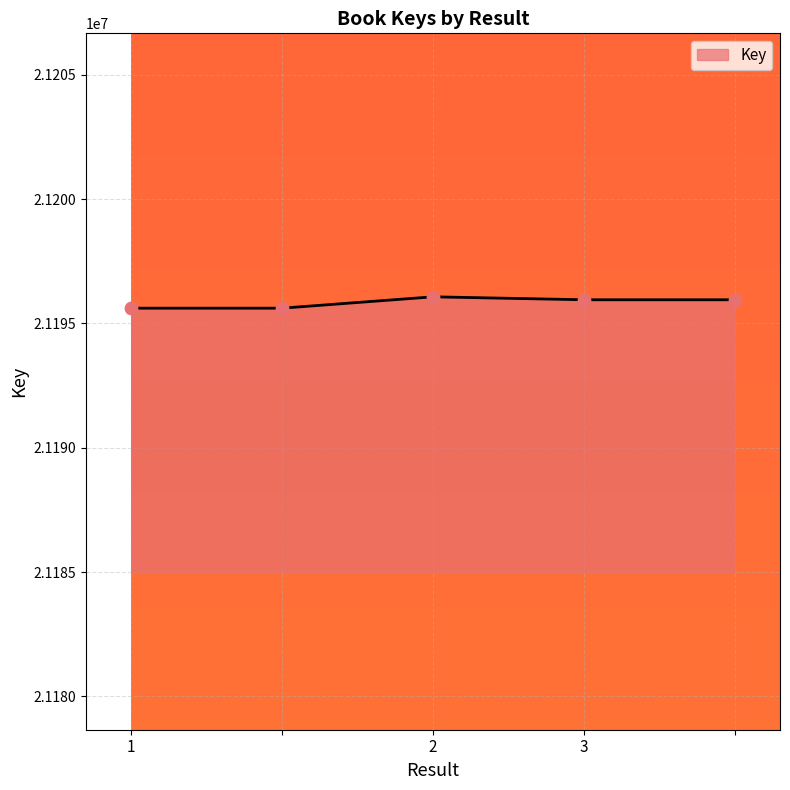

What is the greatest value displayed?

21196070